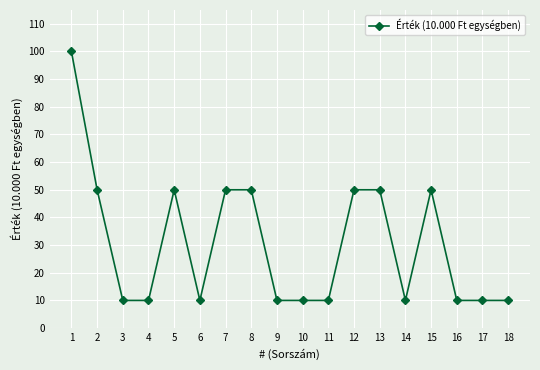

The chart shows a value of 10 at 18. True or false?

True